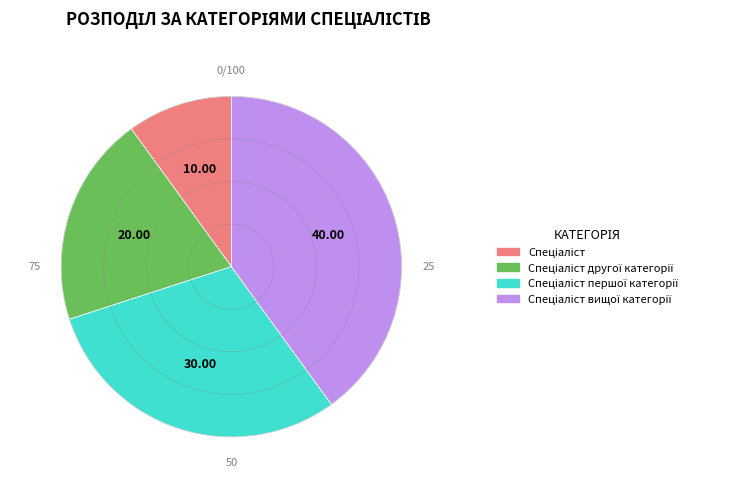

Is there any slice that represents more than half of the pie?

No